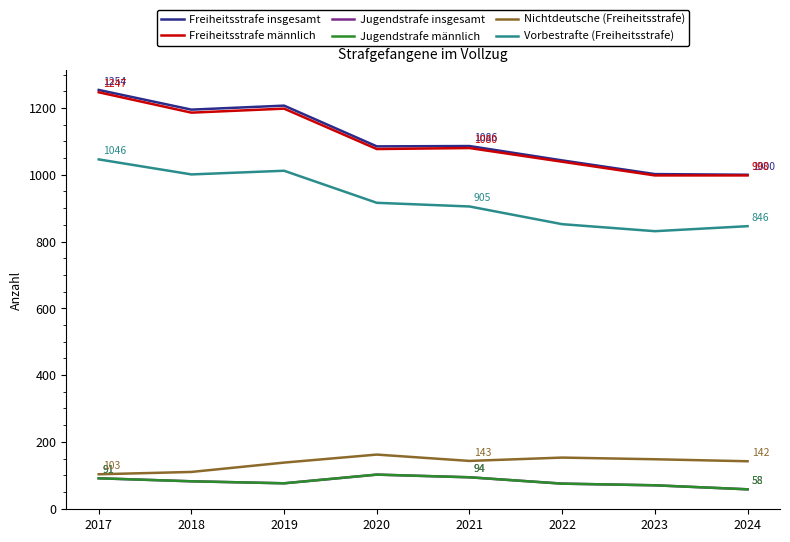

At which label is Freiheitsstrafe insgesamt closest to 1127?

2021